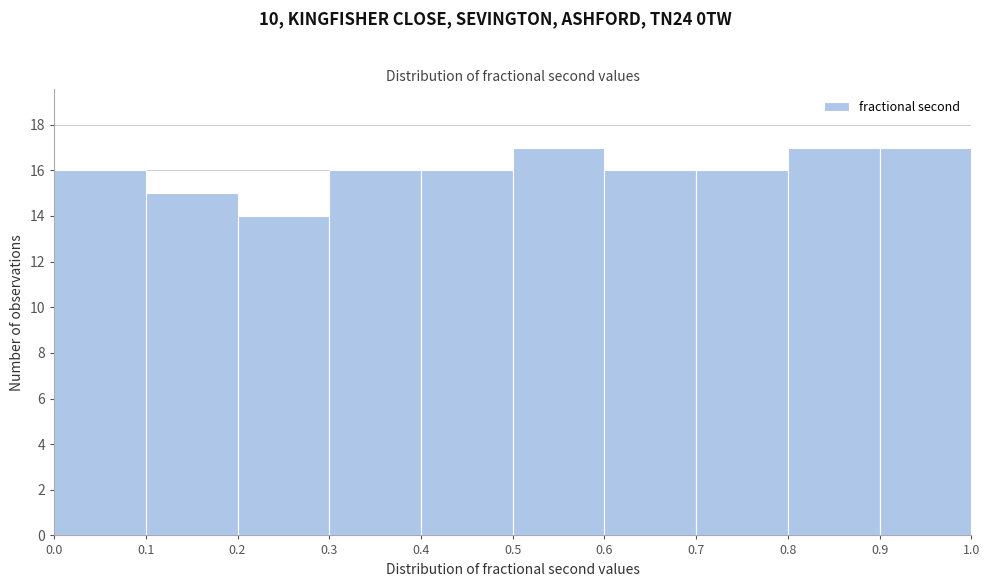

Reading left to right, list every bar in this chart as the range it spans on the x-axis followed by its height. The values are not printed on the chart, so give them approximately, as read against the axis.

0.0 to 0.1: 16
0.1 to 0.2: 15
0.2 to 0.3: 14
0.3 to 0.4: 16
0.4 to 0.5: 16
0.5 to 0.6: 17
0.6 to 0.7: 16
0.7 to 0.8: 16
0.8 to 0.9: 17
0.9 to 1.0: 17